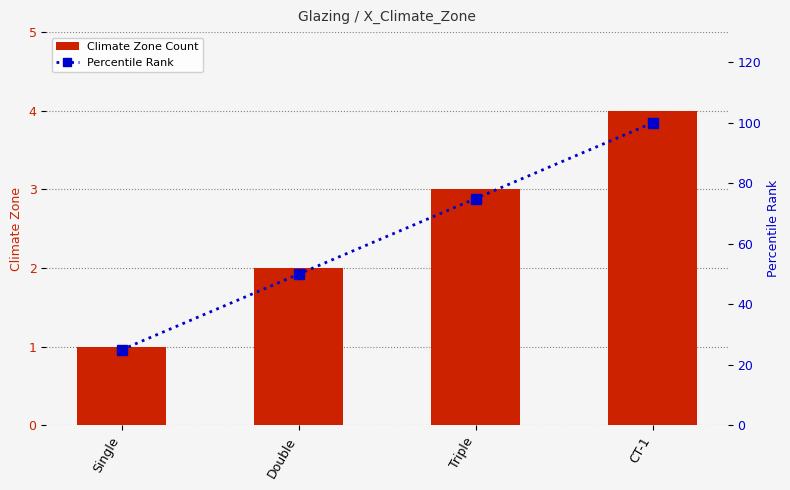

Rank the series by their maximum value, from highest to lowest.

Percentile Rank, Climate Zone Count